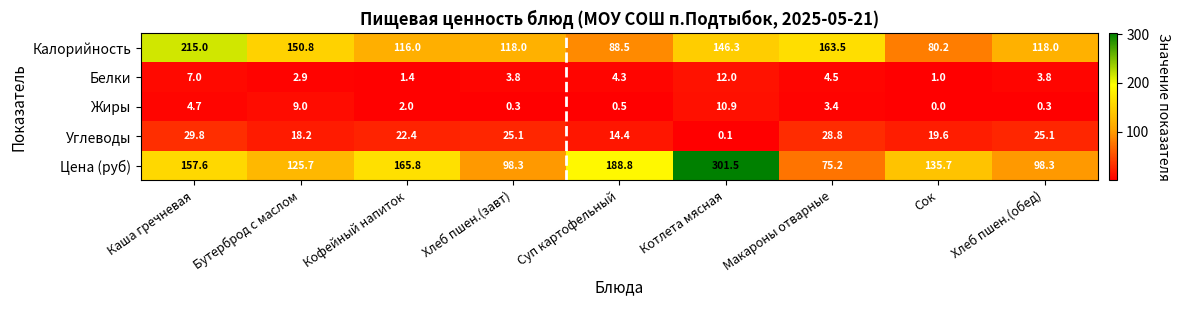

Which series has the largest range (max minus min)?

Цена (руб)